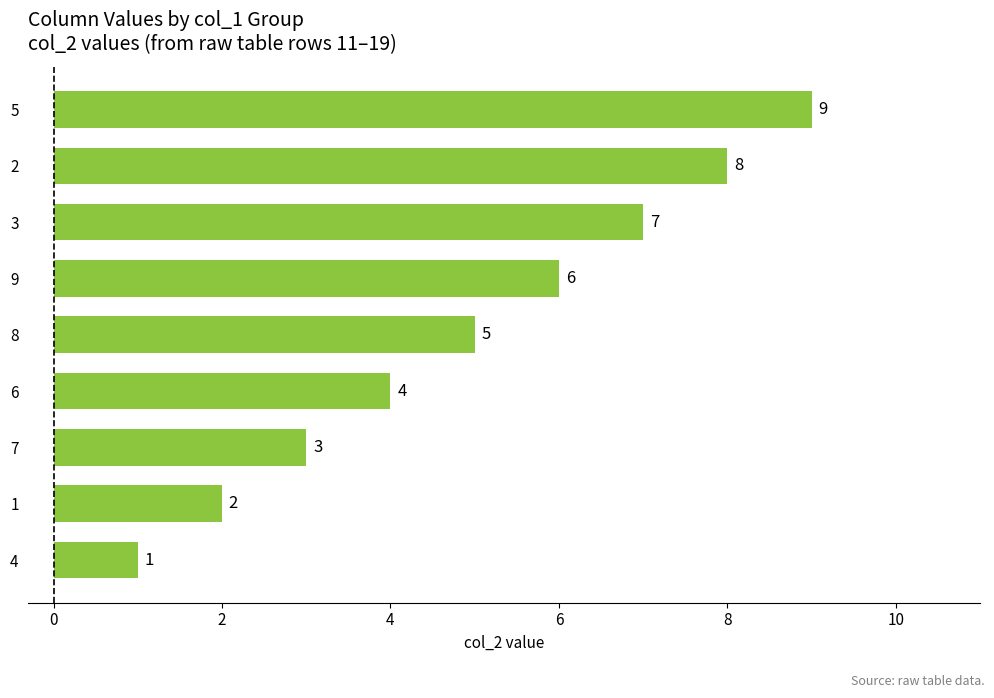

True or false: the data shows 9 at 5.

True